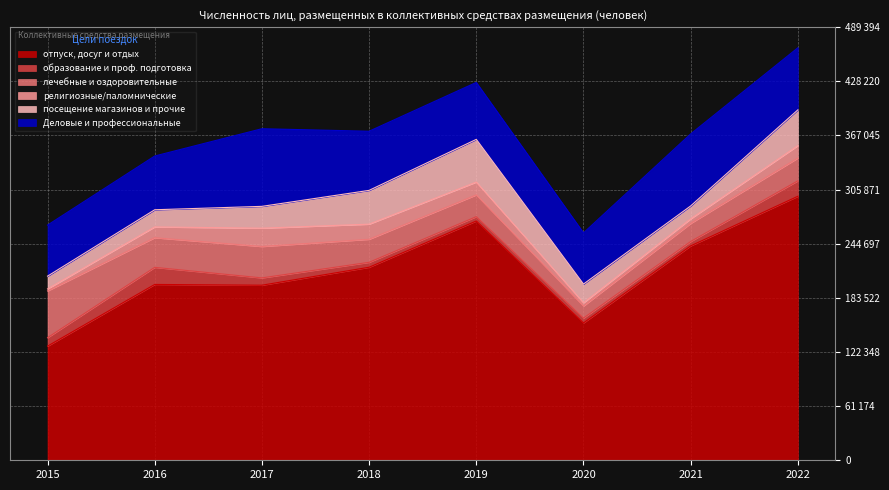

Which series has the widest spread of values?

отпуск, досуг и отдых